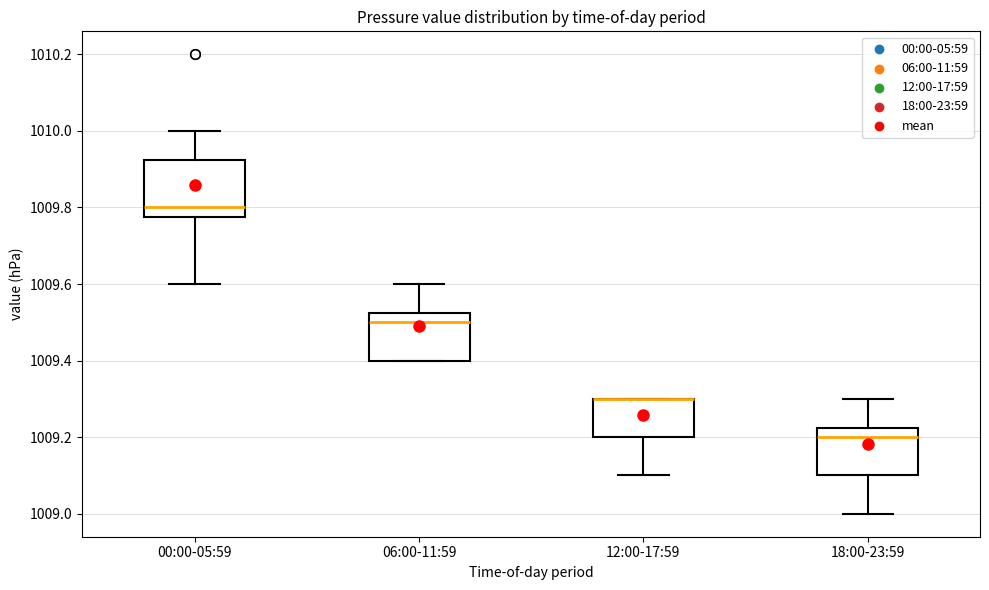

Reading left to right, read every box against the y-axis: the position of its median line, the range the box covers, and the ends of its whiskers. The values are not printed on the chart, so give them approximately, as read against the axis.

00:00-05:59: median 1009.80, box 1009.78 to 1009.92, whiskers 1009.60 to 1010.00
06:00-11:59: median 1009.50, box 1009.40 to 1009.52, whiskers 1009.40 to 1009.60
12:00-17:59: median 1009.30 (drawn on the box's upper edge), box 1009.20 to 1009.30, whiskers 1009.10 to 1009.30
18:00-23:59: median 1009.20, box 1009.10 to 1009.22, whiskers 1009.00 to 1009.30